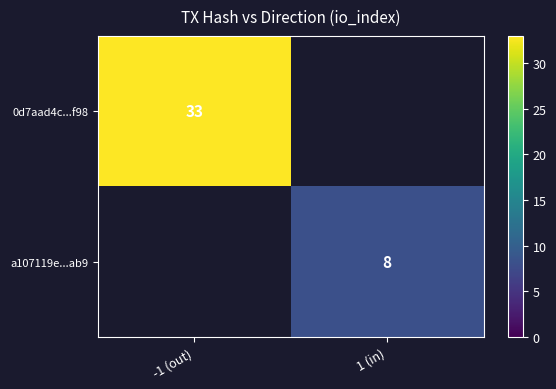

Is the value of 0d7aad4c...f98 at -1 (out) greater than the value of a107119e...ab9 at 1 (in)?

Yes